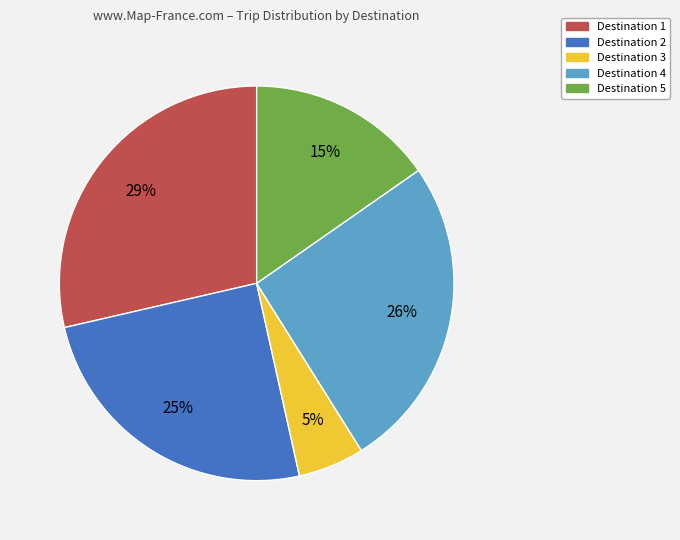

Does any single category account for the majority?

No